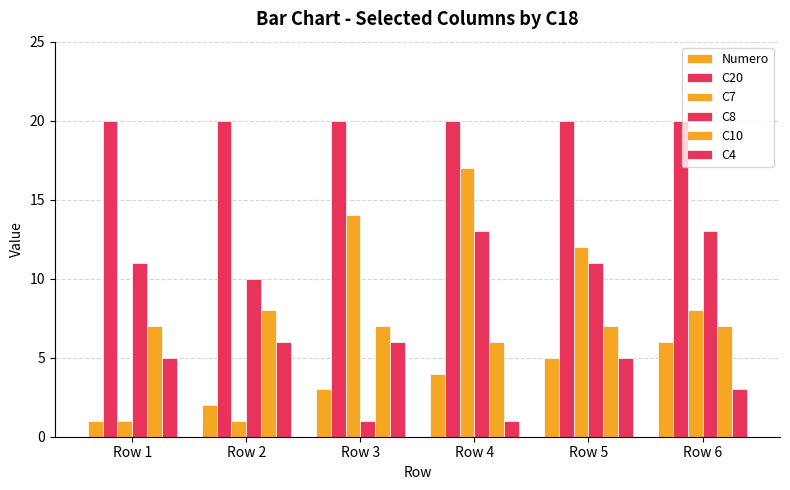

What is the value of the C4 bar at the 6th from the left?

3